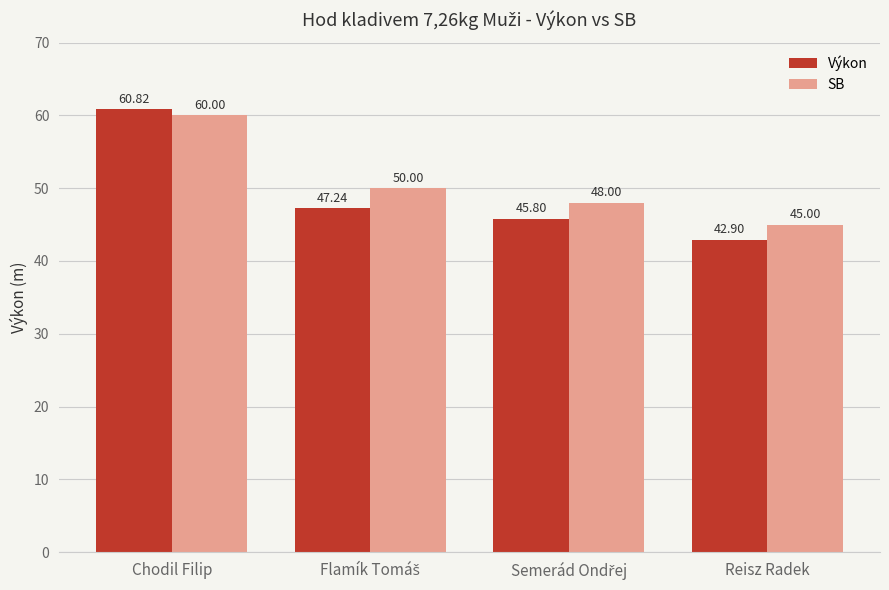

At which label does Výkon first exceed 47?

Chodil Filip